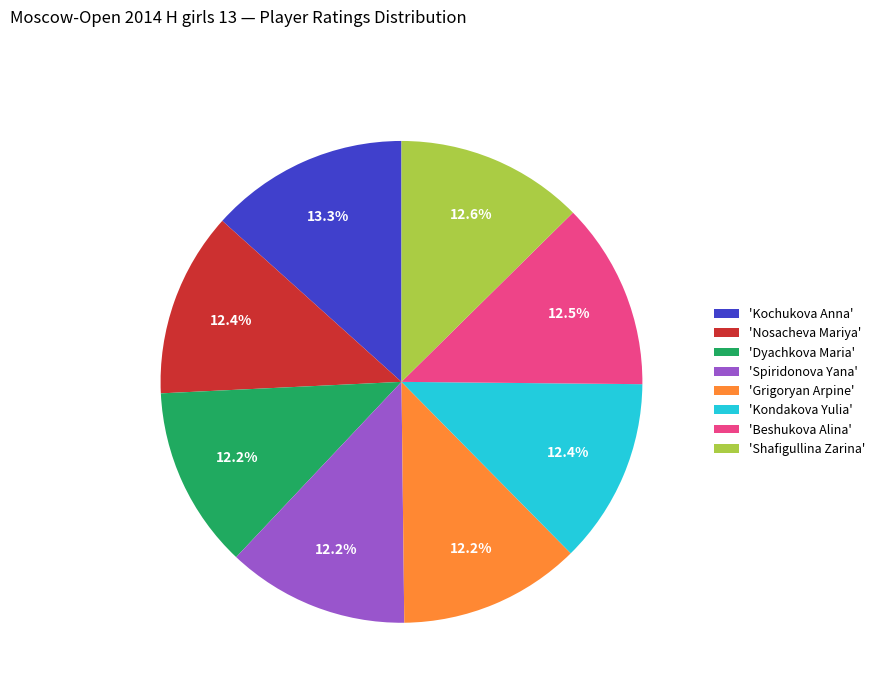

Is the sum of 'Kochukova Anna' and 'Spiridonova Yana' greater than half?

No